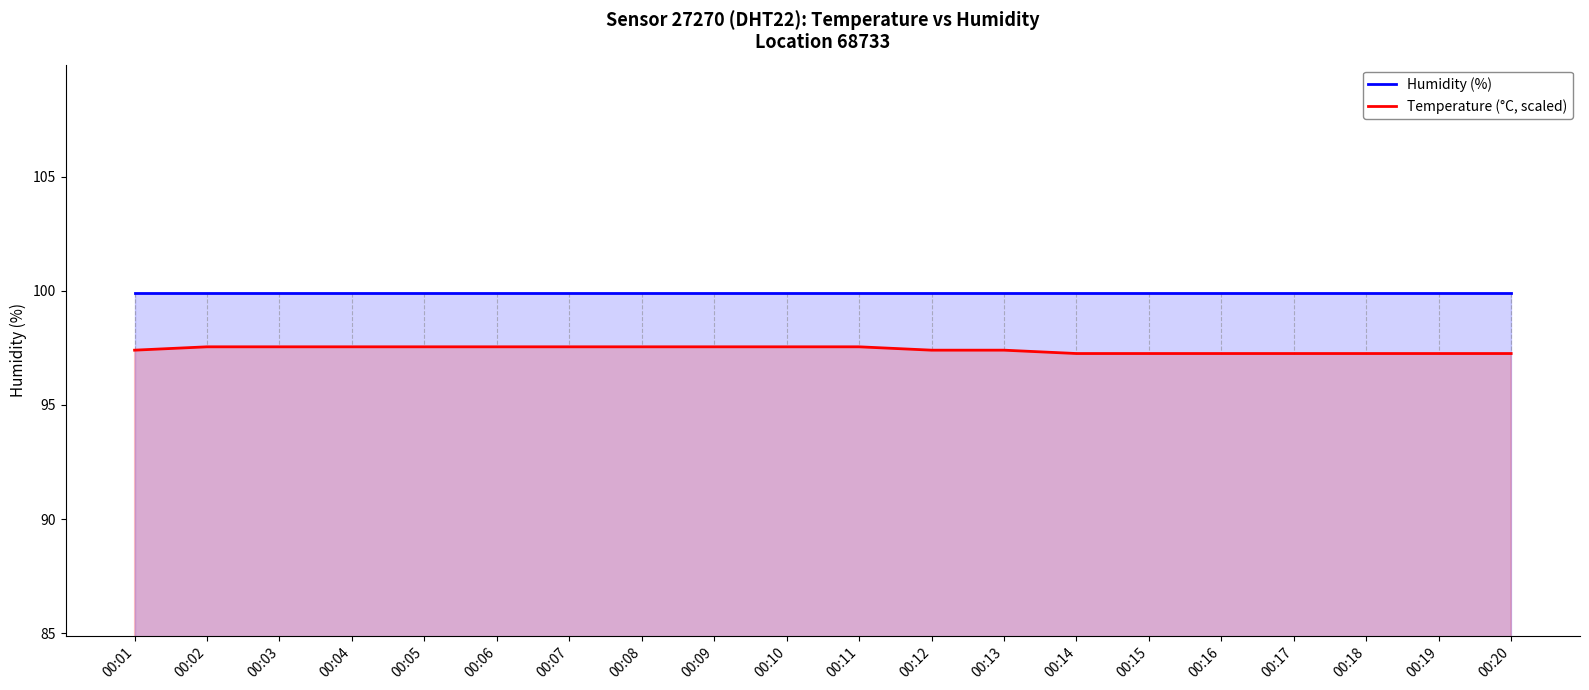

List the labels in order of Humidity (%) value, smallest first.

00:01, 00:02, 00:03, 00:04, 00:05, 00:06, 00:07, 00:08, 00:09, 00:10, 00:11, 00:12, 00:13, 00:14, 00:15, 00:16, 00:17, 00:18, 00:19, 00:20